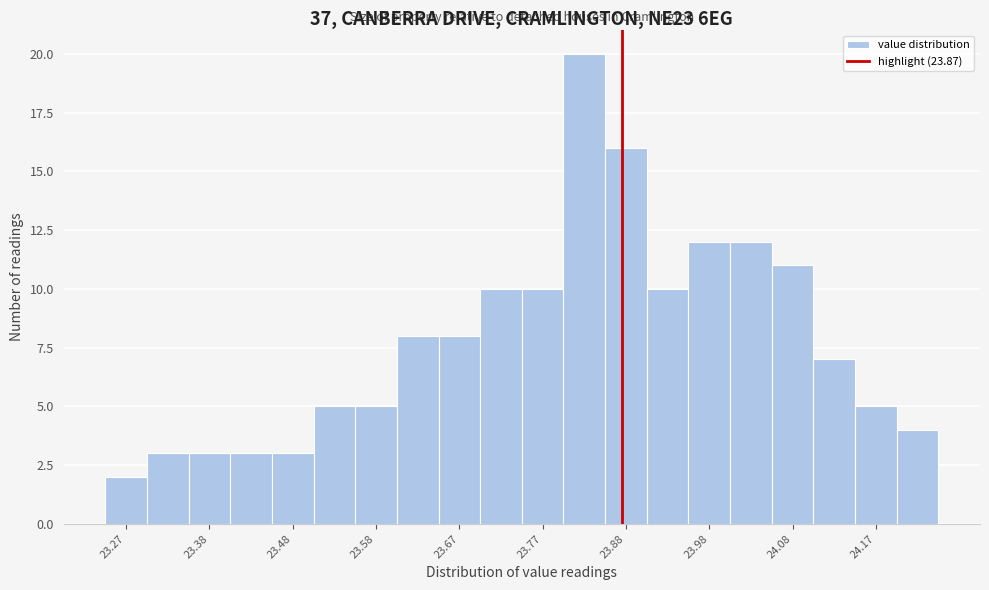

Reading left to right, transcribe this chart: for each bar, give the range it covers on the x-axis and its height. The values are not printed on the chart, so give them approximately, as read against the axis.

23.25 to 23.30: 2
23.30 to 23.35: 3
23.35 to 23.40: 3
23.40 to 23.45: 3
23.45 to 23.50: 3
23.50 to 23.55: 5
23.55 to 23.60: 5
23.60 to 23.65: 8
23.65 to 23.70: 8
23.70 to 23.75: 10
23.75 to 23.80: 10
23.80 to 23.85: 20
23.85 to 23.90: 16
23.90 to 23.95: 10
23.95 to 24.00: 12
24.00 to 24.05: 12
24.05 to 24.10: 11
24.10 to 24.15: 7
24.15 to 24.20: 5
24.20 to 24.25: 4